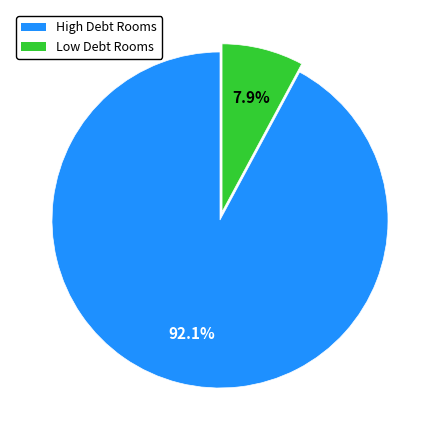

Does any single category account for the majority?

Yes